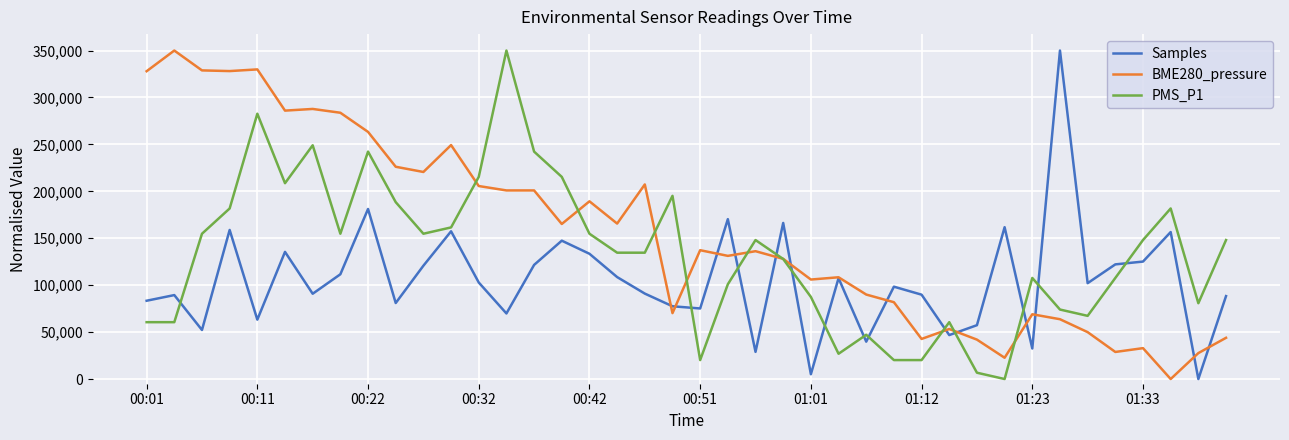

List the series in order of their overall mean, lowest first.

Samples, PMS_P1, BME280_pressure